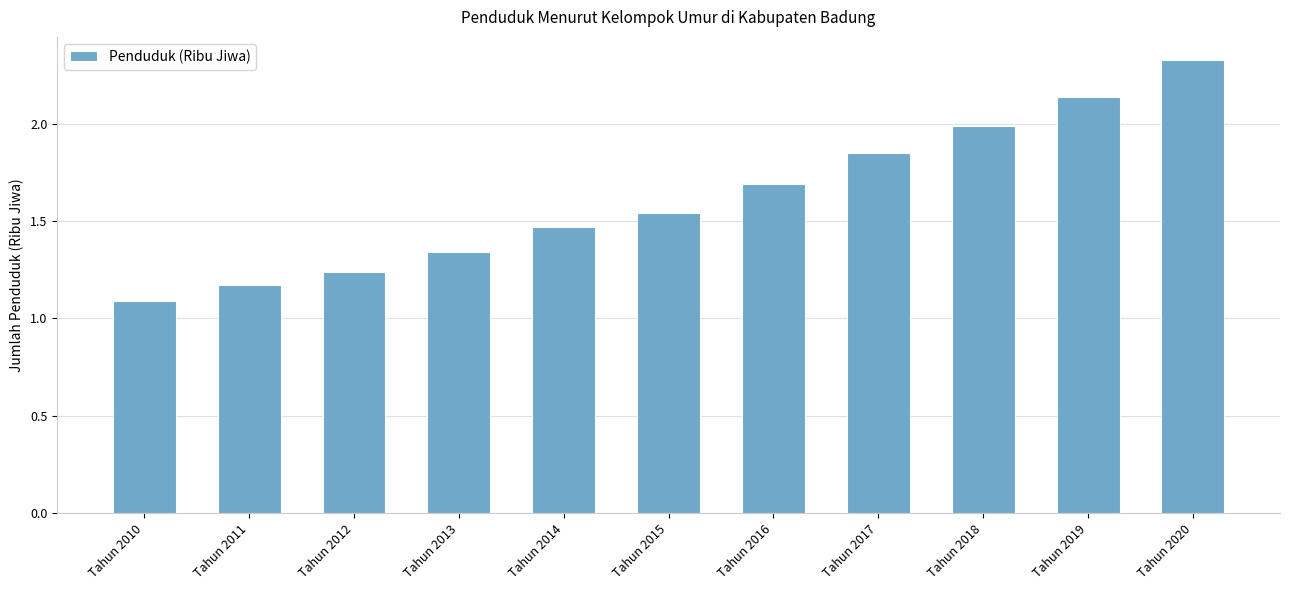

What is the ratio of the value at Tahun 2016 to the value at Tahun 2012?

1.4